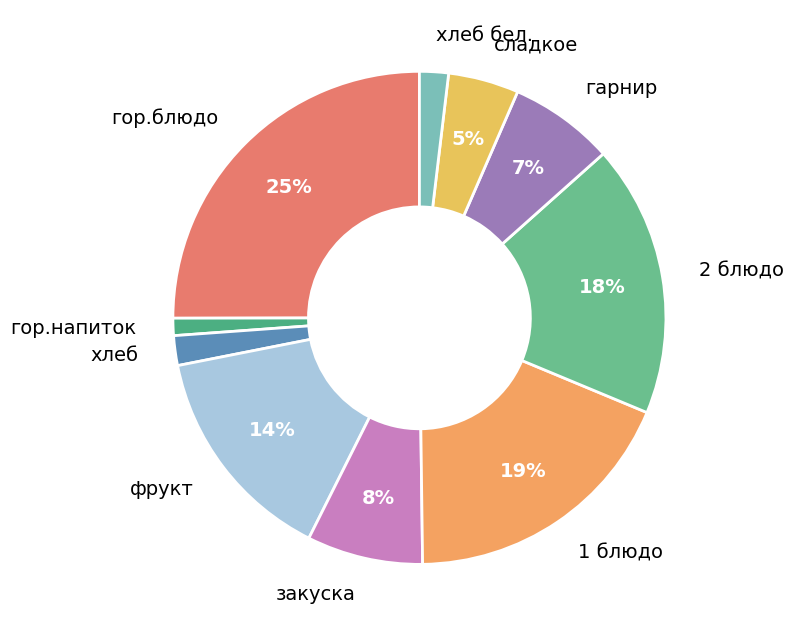

To the nearest percent, what portion does гор.напиток represent?

1%